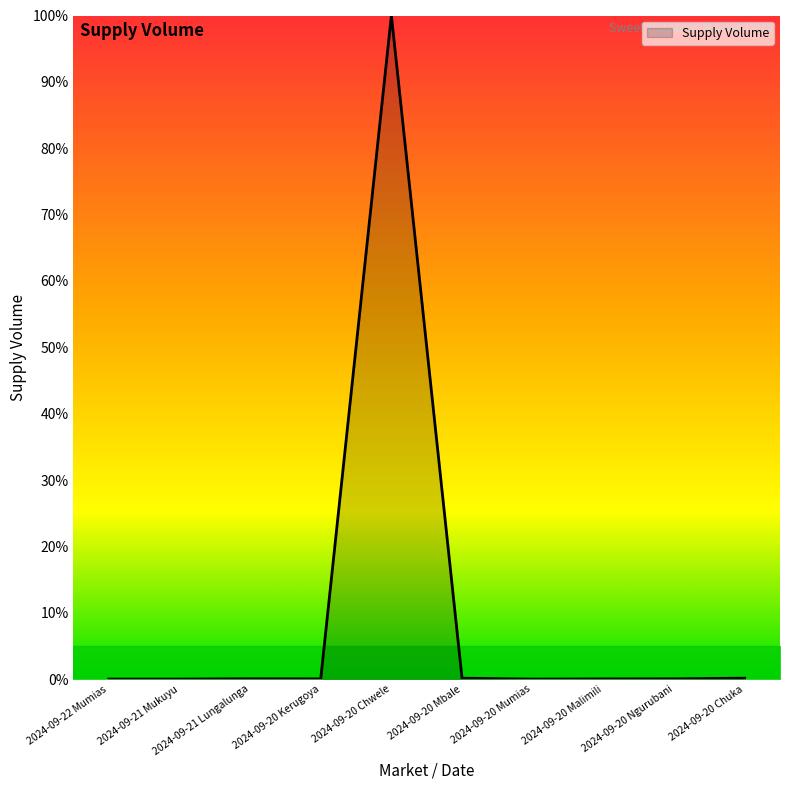

What position from the right is 2024-09-22 Mumias?

10